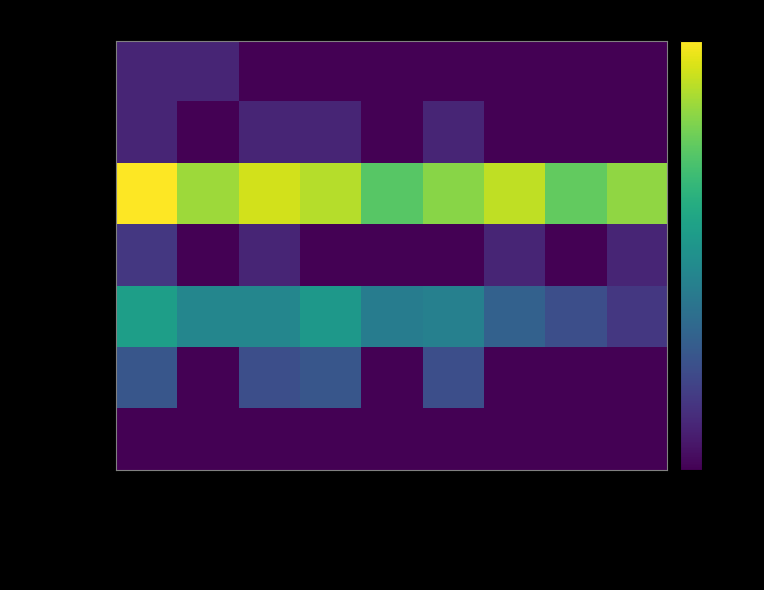

Rank the series at Männer from lowest to highest value.

Belgien, Ungarn, Deutschland, Italien, Spanien, Portugal, Frankreich